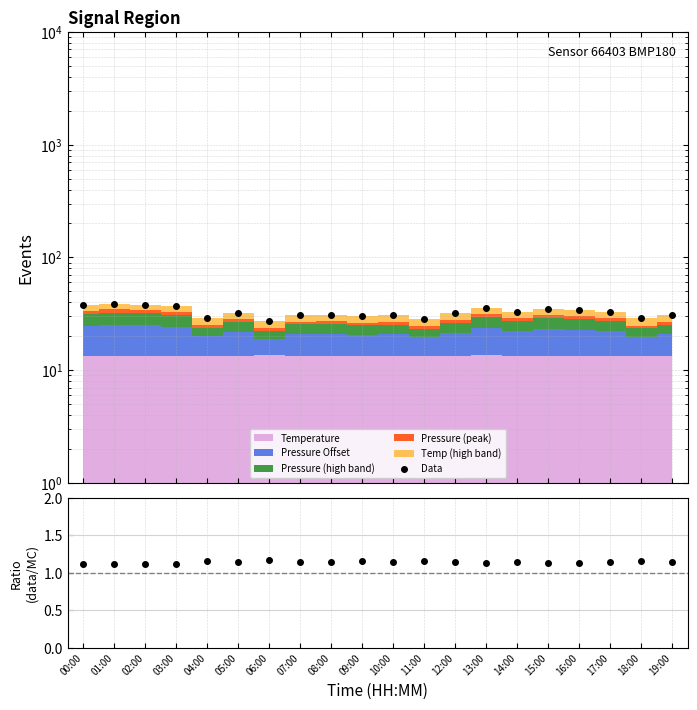

True or false: Ratio has a value of 0.7 at 14:00.

False